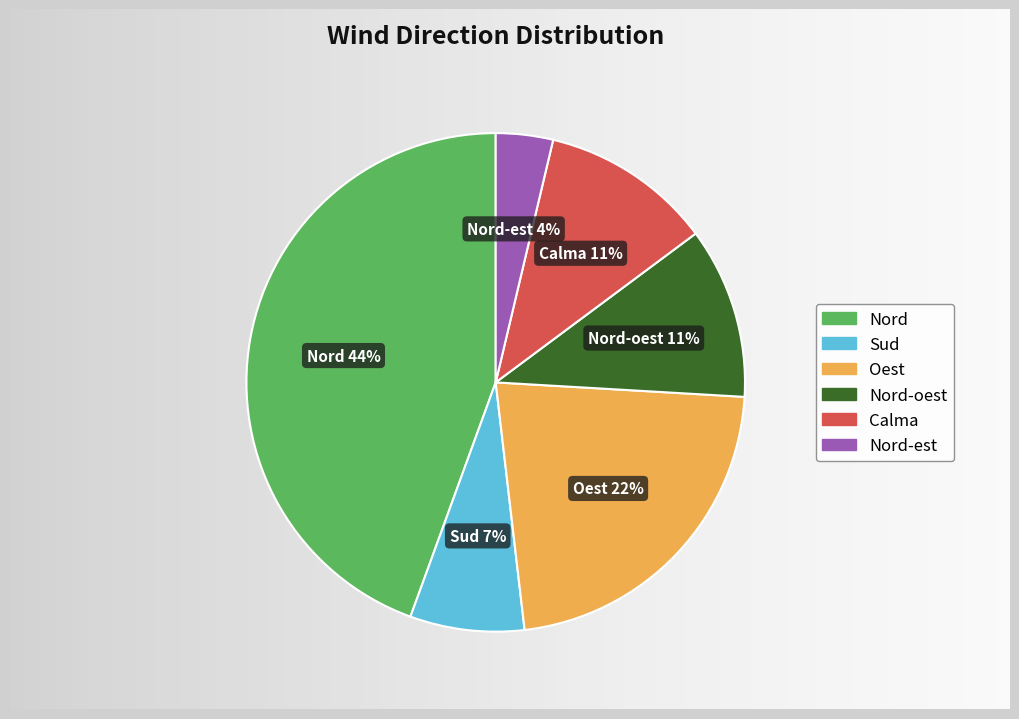

Rank the categories by value from lowest to highest.

Nord-est, Sud, Nord-oest, Calma, Oest, Nord